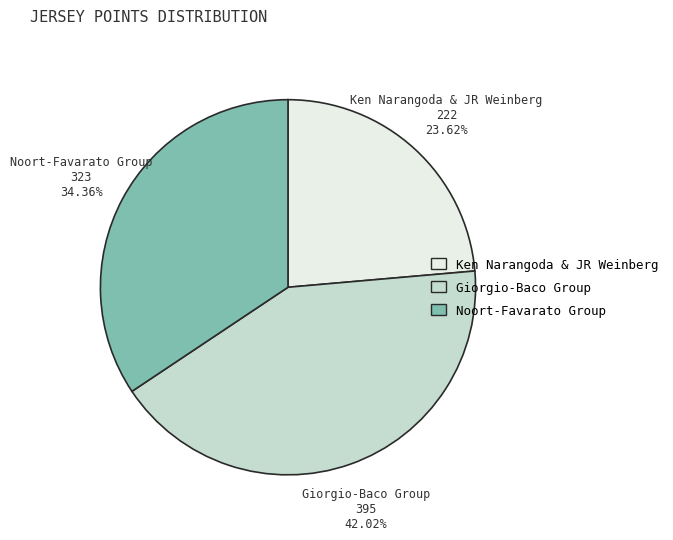

Is there a majority slice in this chart?

No